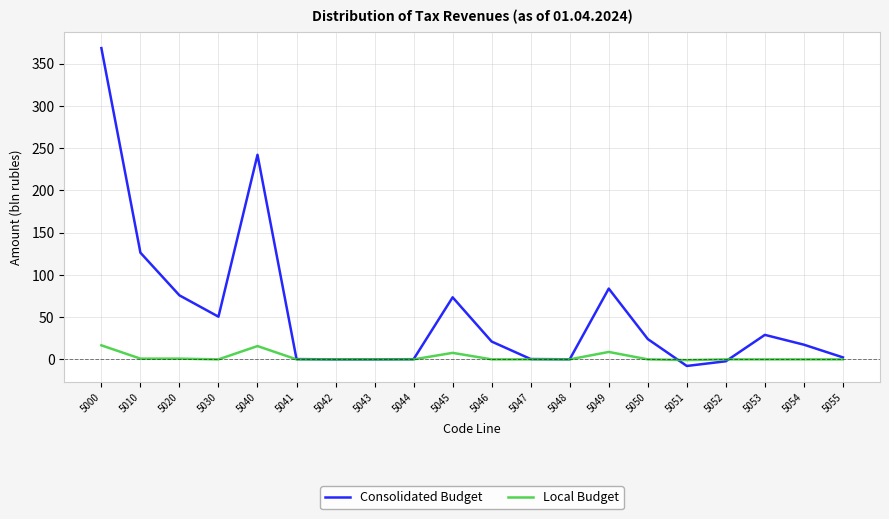

Which series has the largest range (max minus min)?

Consolidated Budget